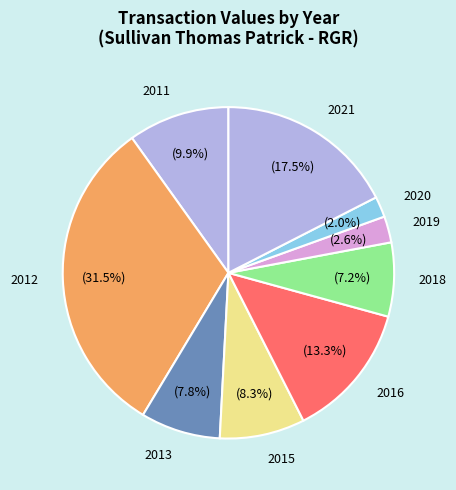

Does 2013 represent more than half of the total?

No